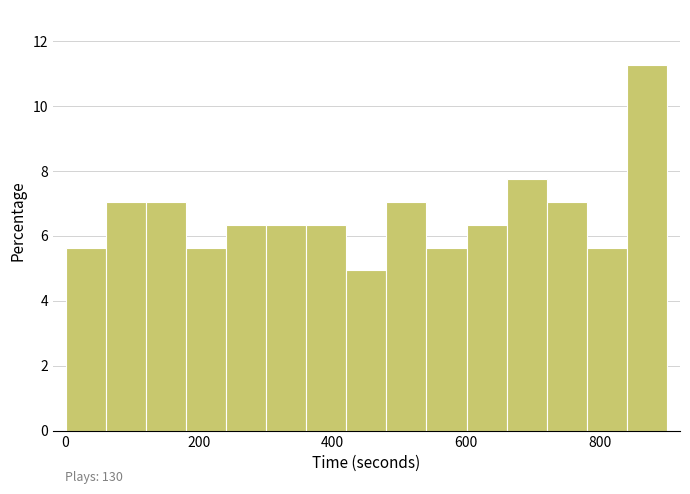

Read against the x-axis, roughly where is the centre of the tallest bar?

880